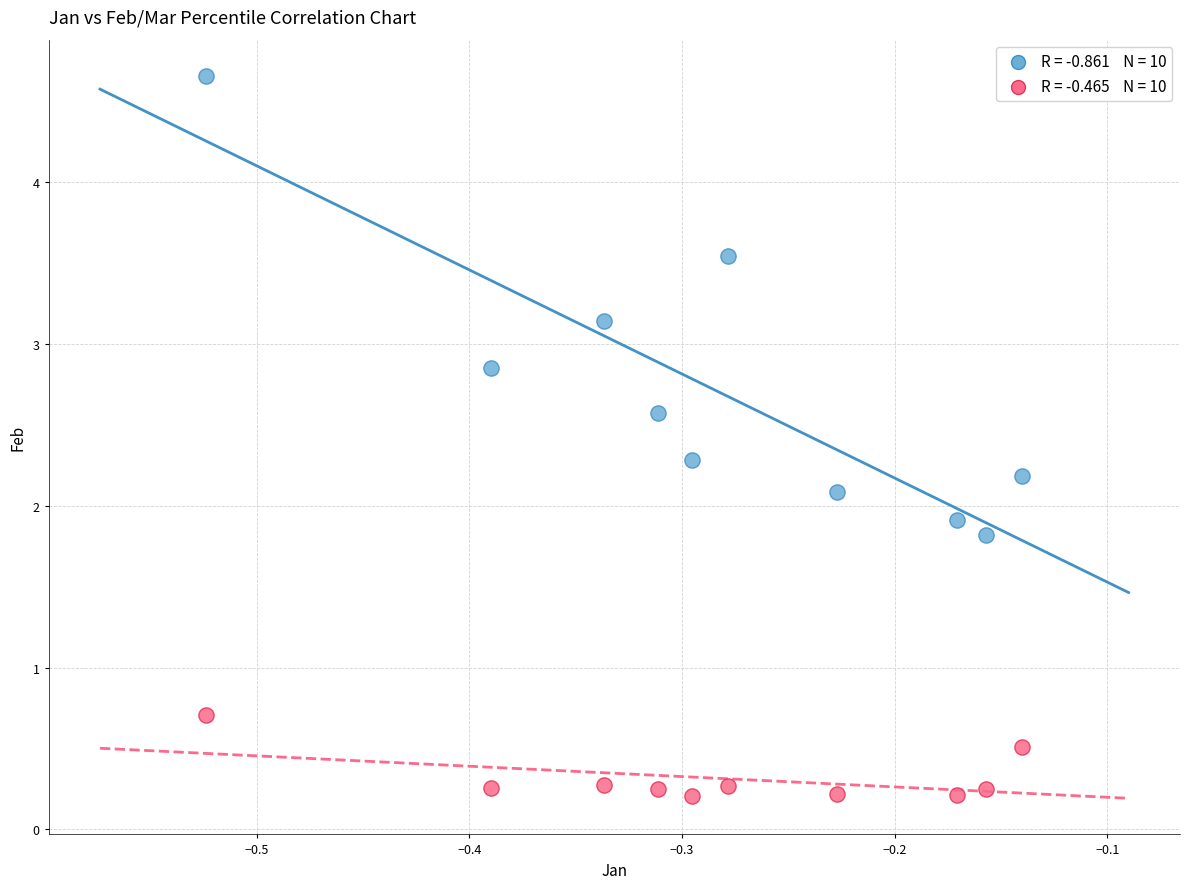

Across all data points, what is the range of Y values (max minus min)?

4.4